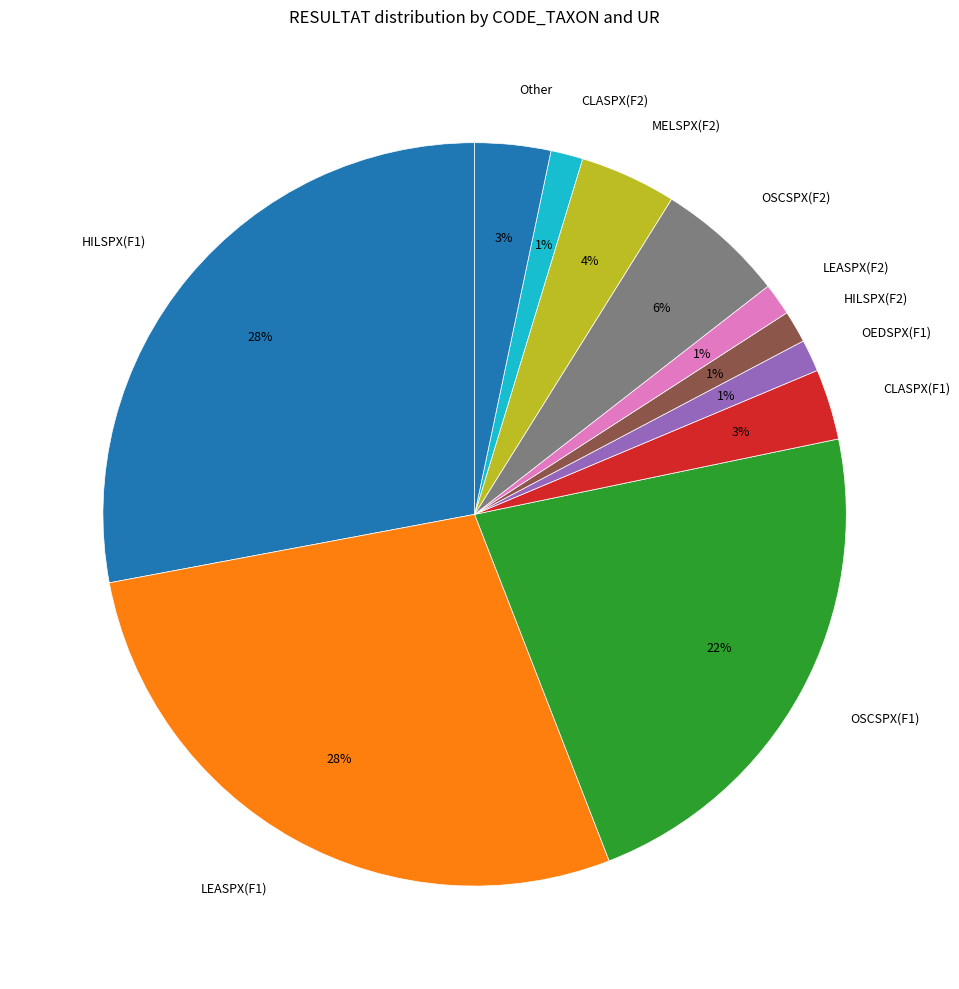

What percentage is the HILSPX(F2) slice, to the nearest percent?

1%